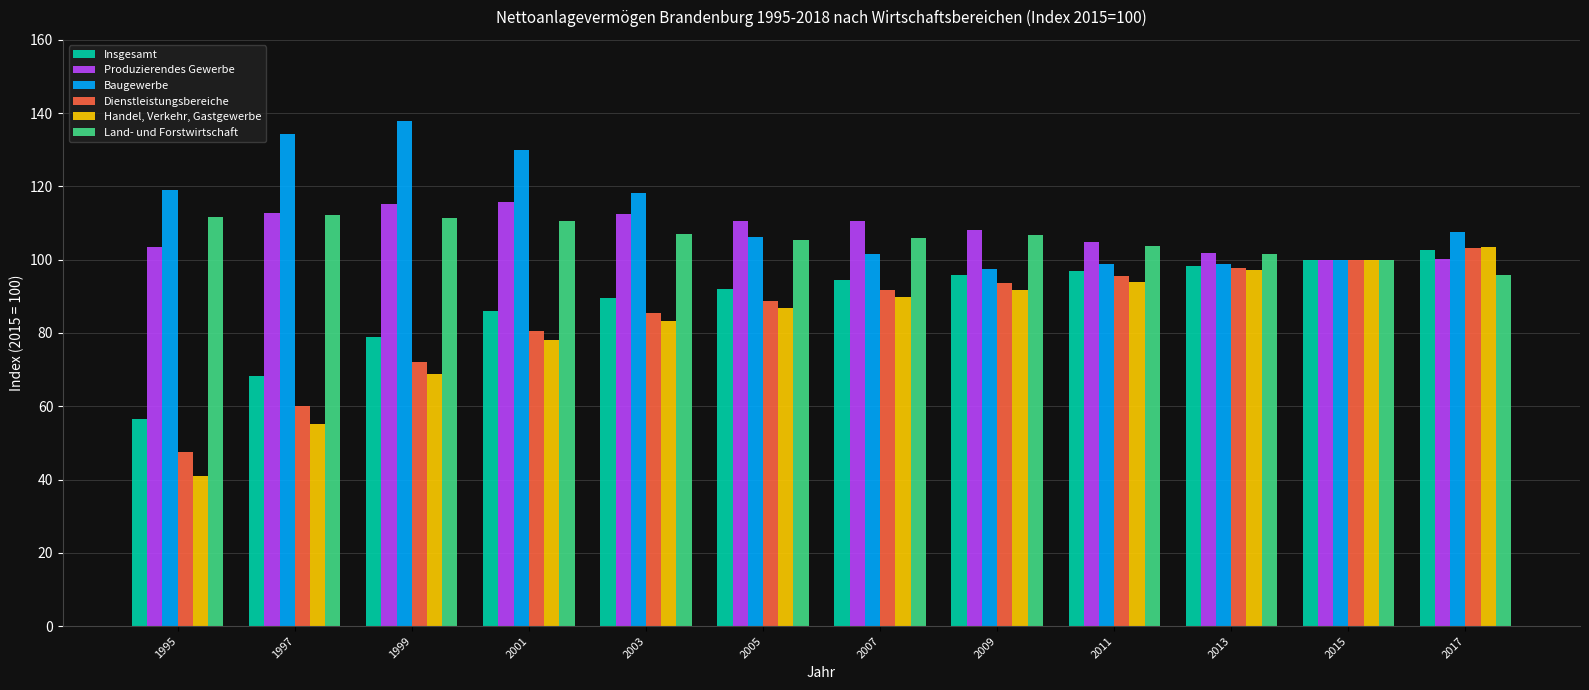

The value of Insgesamt at 2007 is 94.5. True or false?

True